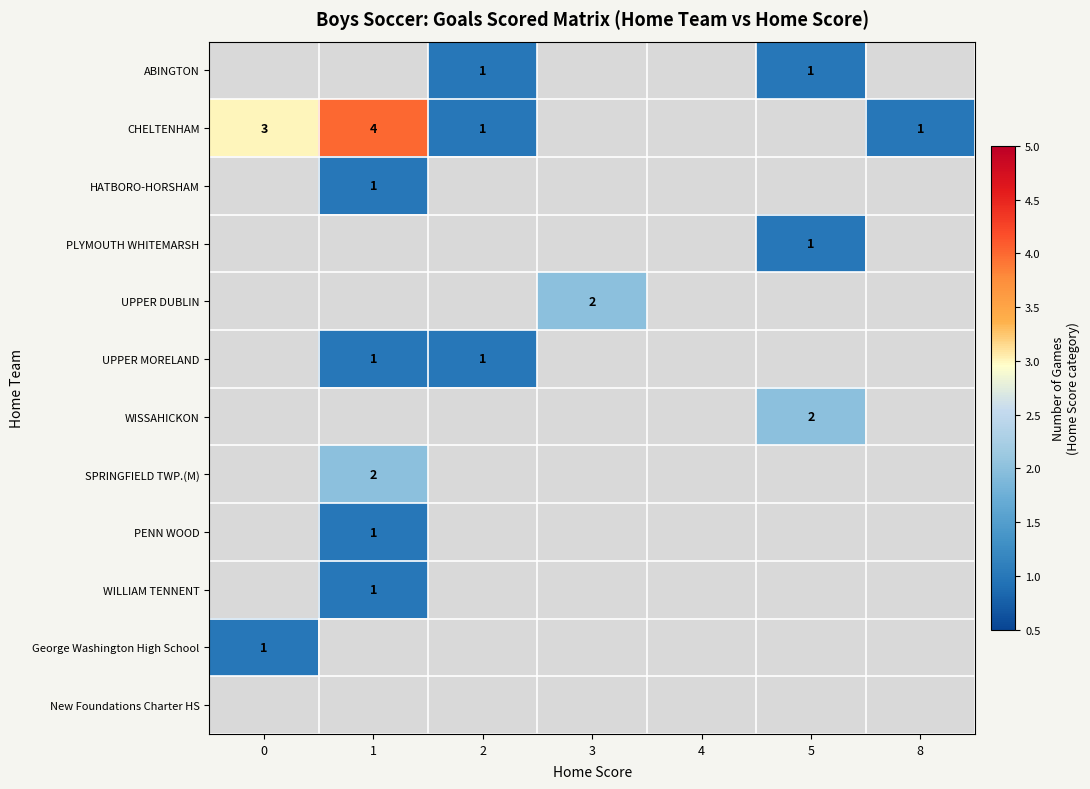

The George Washington High School series shows 1 at 0. True or false?

True